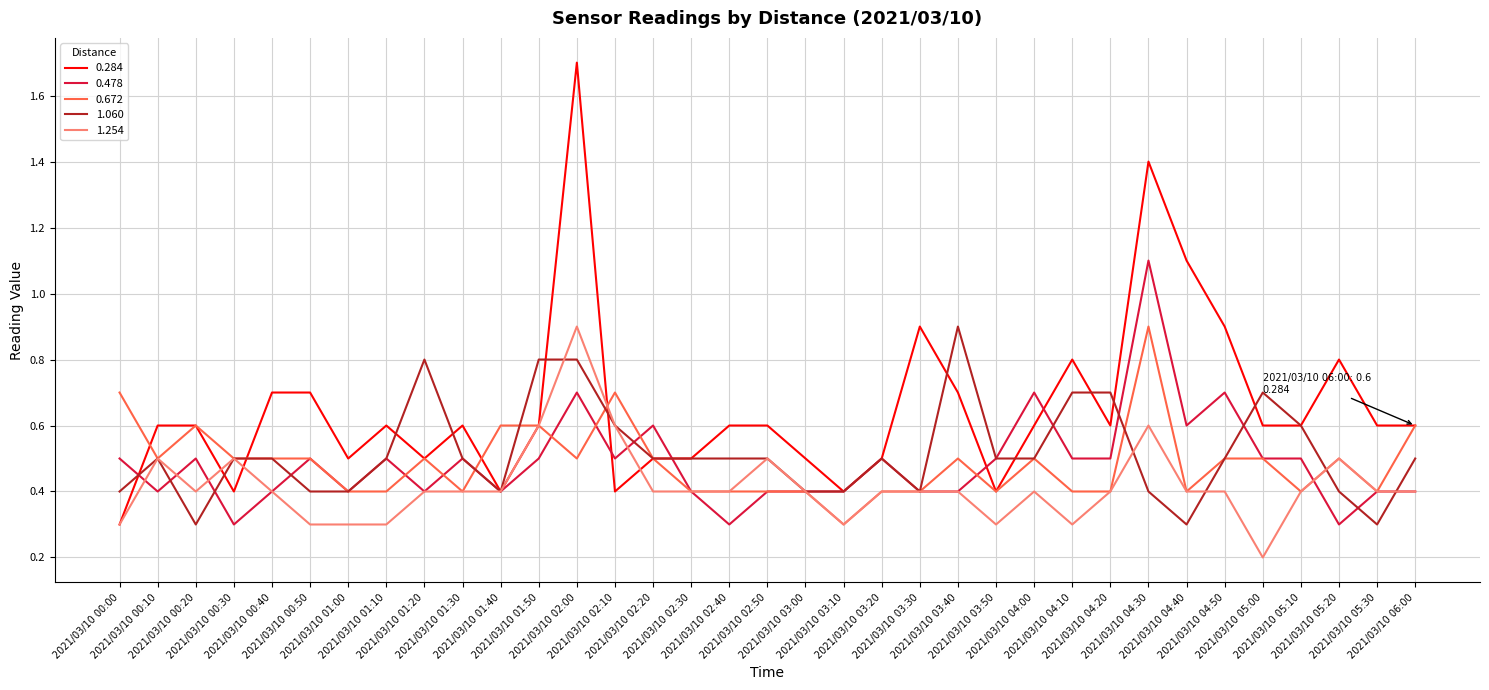

Which series has the largest total across all categories?

0.284